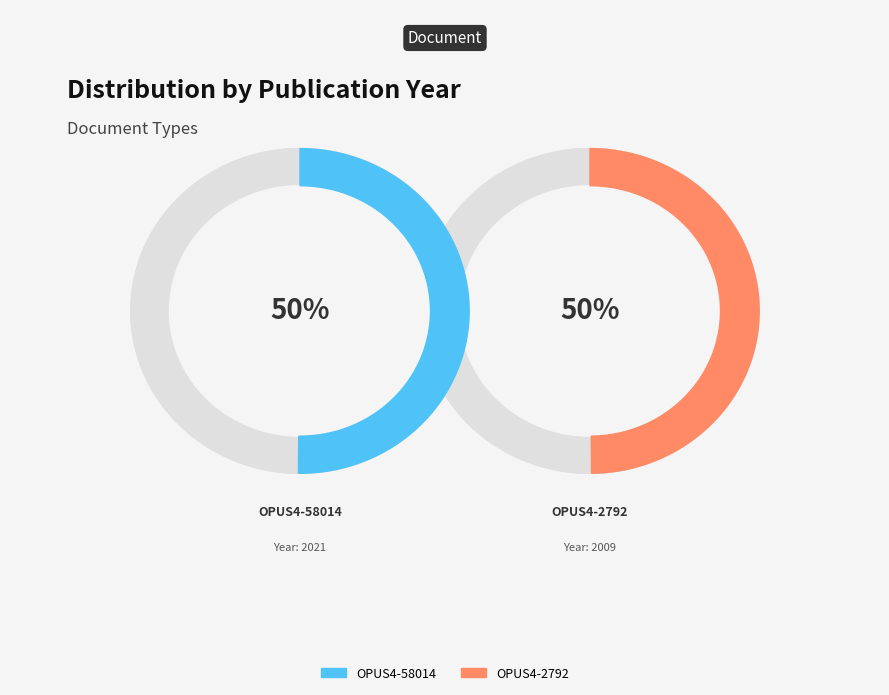

The OPUS4-2792 slice represents 57% of the pie. True or false?

False